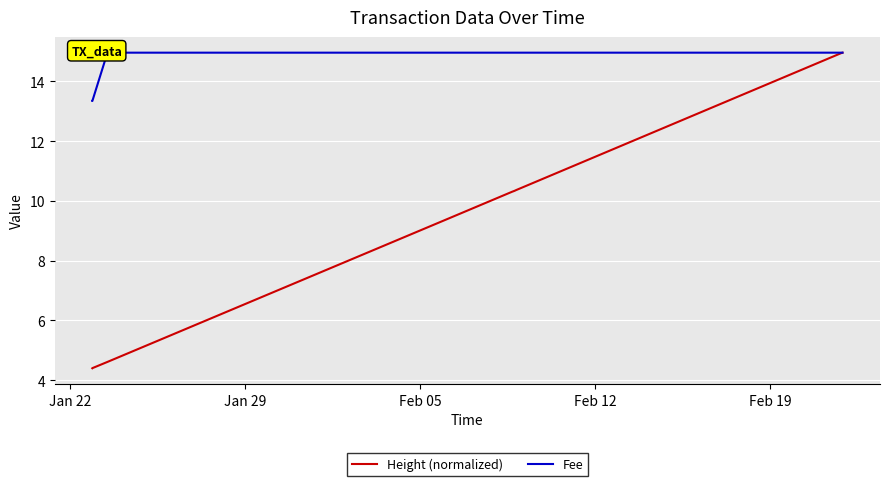

At how many categories does at least one series exceed 5?

22